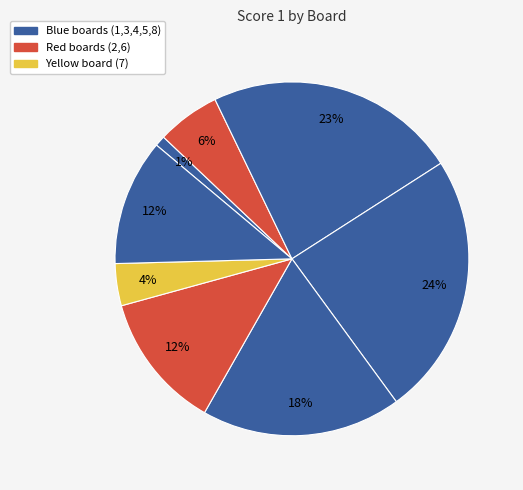

Count the number of slices in the pie.

8